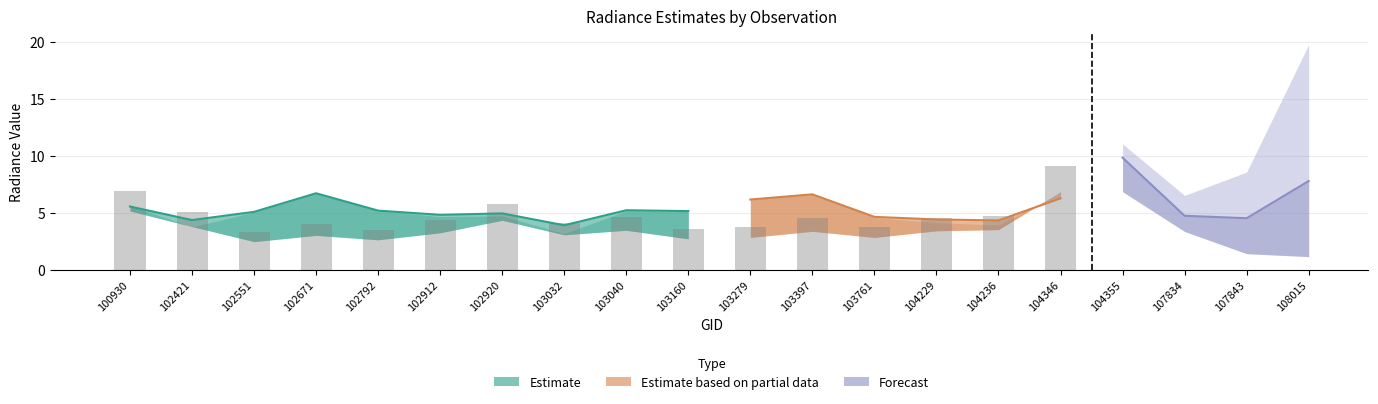

Which has a higher value, 102792 or 104346?

104346